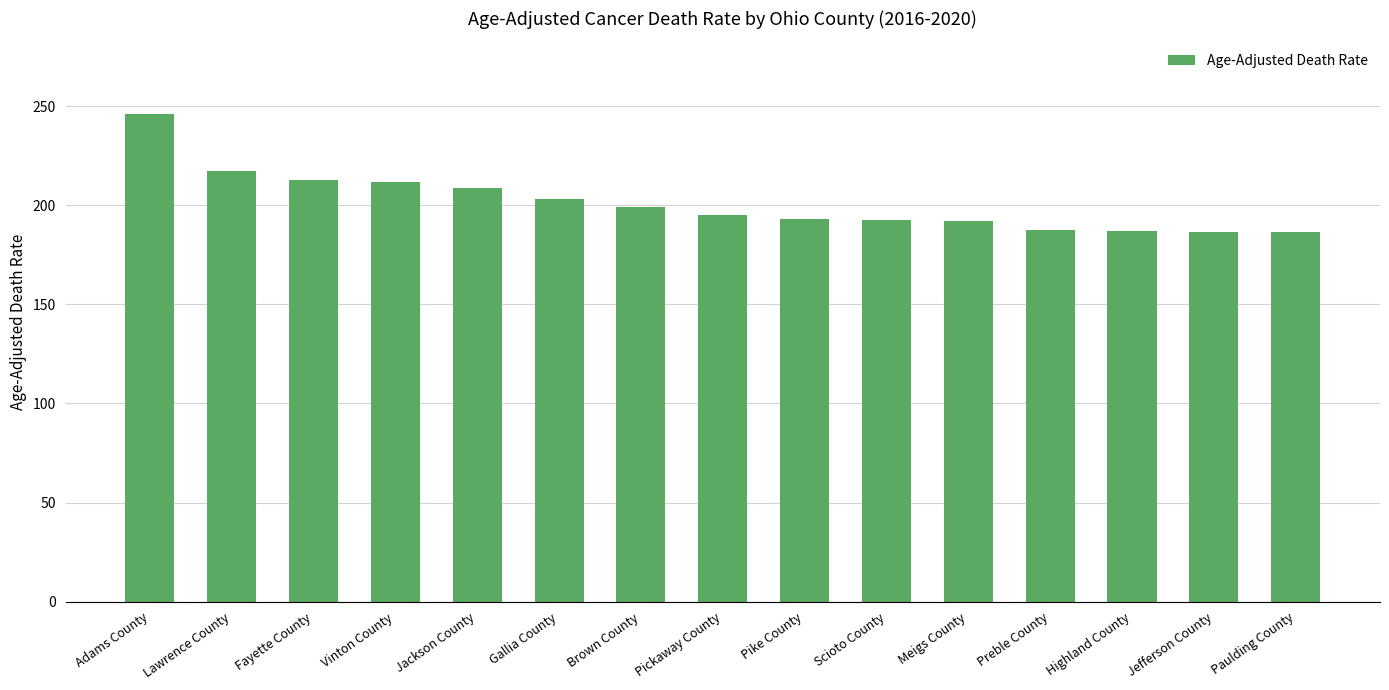

What is the change in value from Lawrence County to Preble County?

-29.9